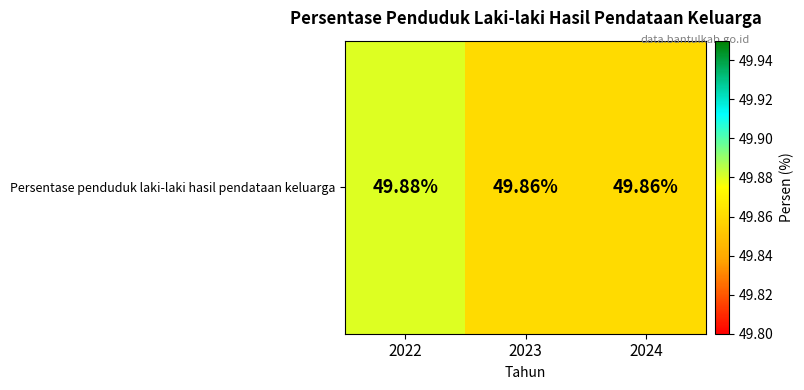

Which has a higher value, 2024 or 2022?

2022